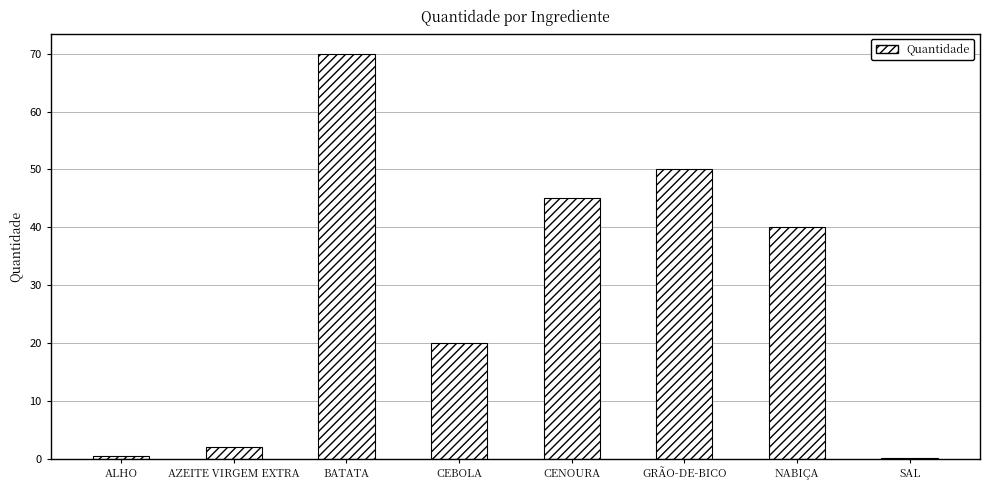

Reading left to right, extract all data points from this chart.

0.5	2.0	70.0	20.0	45.0	50.0	40.0	0.2